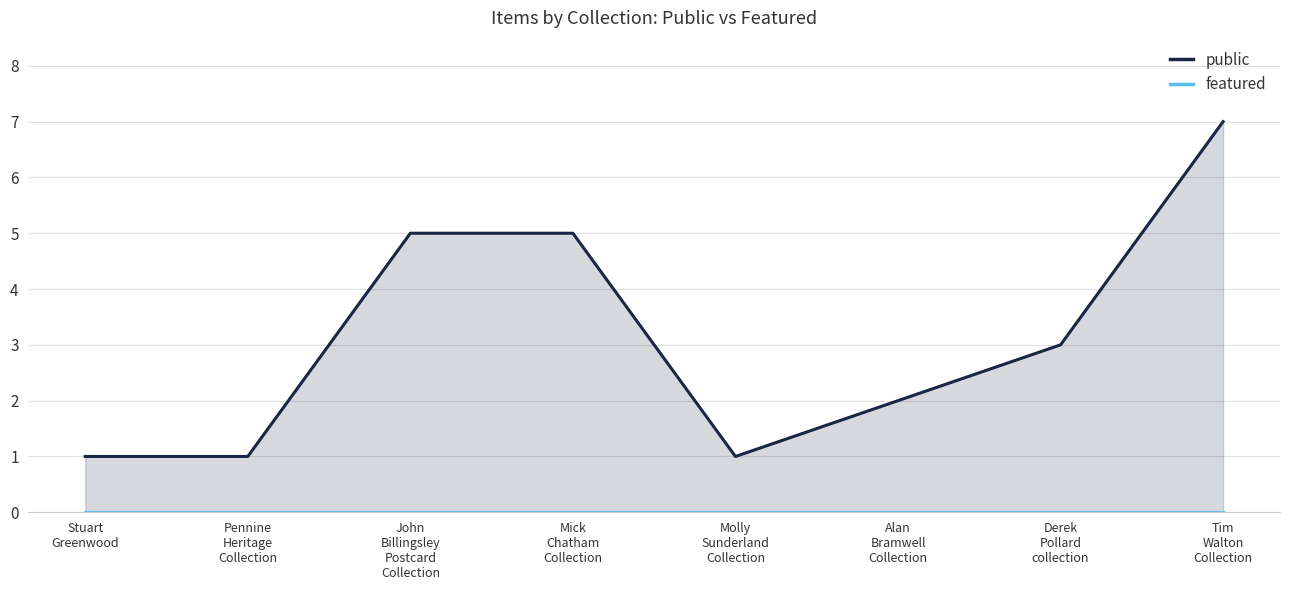

How many interior local valleys does the public series have?

1